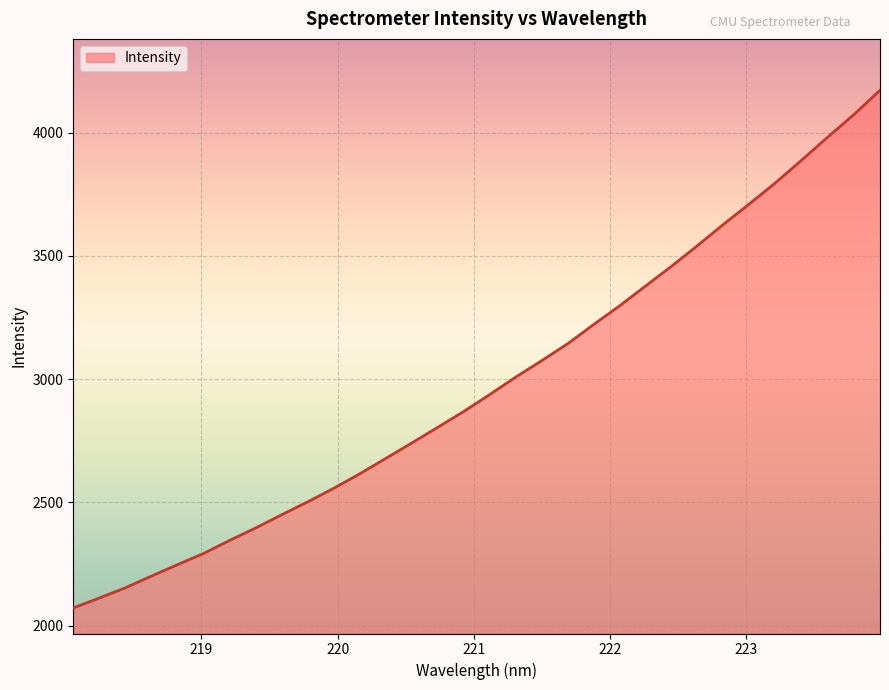

What is the maximum value shown in the chart?

4171.9